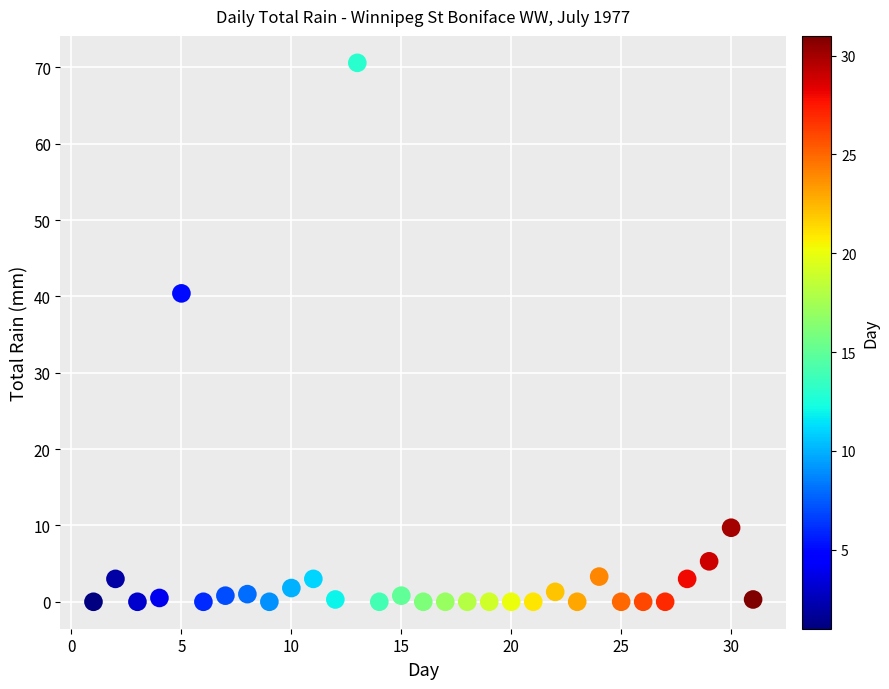

What Y value in the scatter plot is closest to 35?

40.4